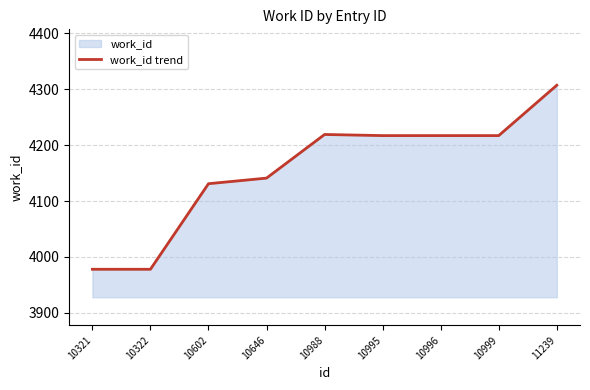

Reading right to left, transcribe all the data shown in this chart.

4307	4217	4217	4217	4219	4141	4131	3978	3978